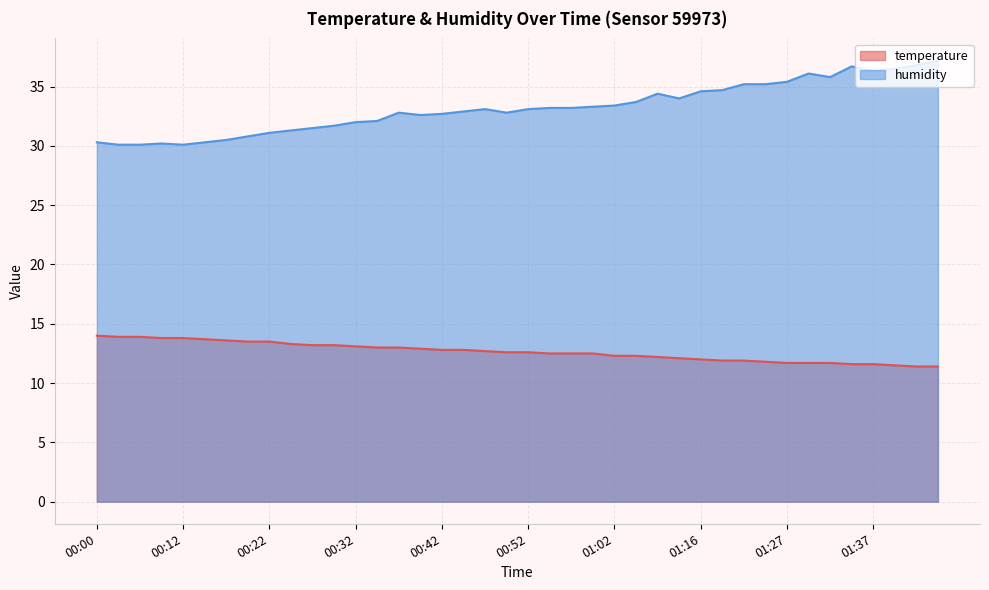

Between 01:00 and 01:27, which series saw the biggest shift?

humidity